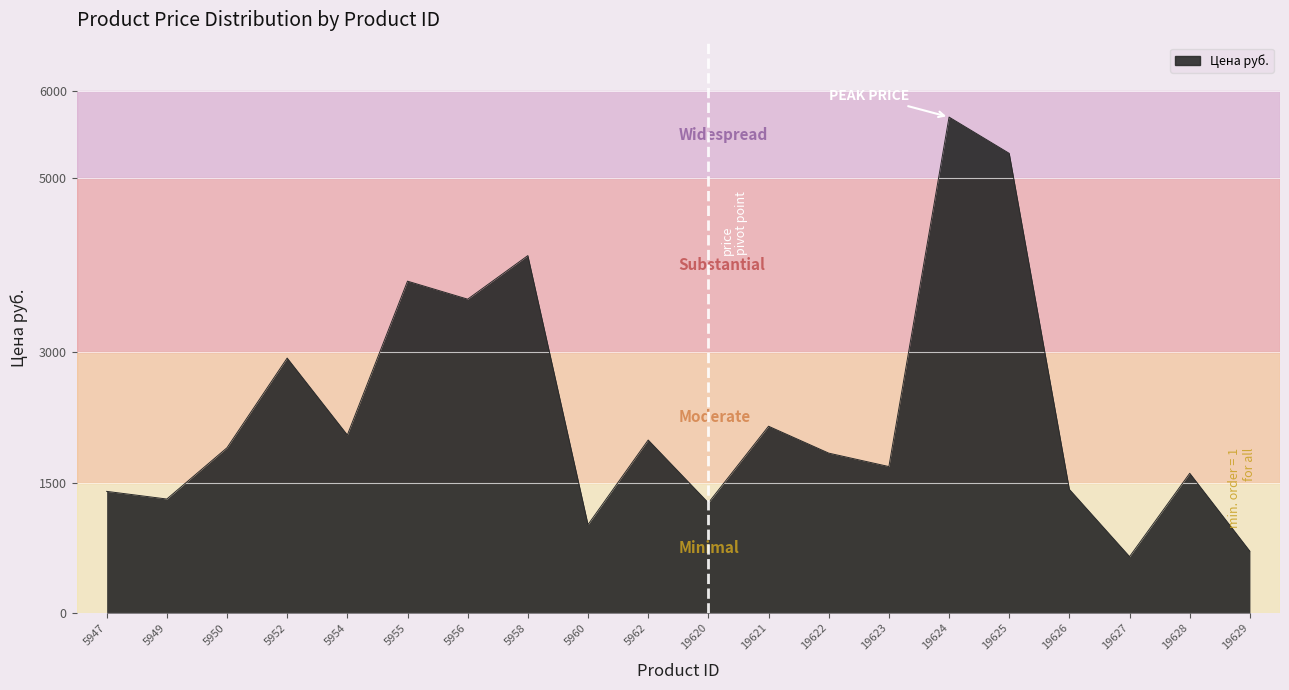

Is it true that the value at 5956 is 1920.2?

False